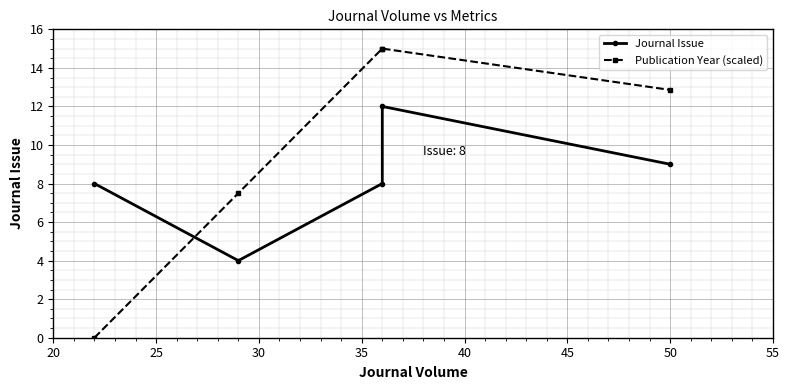

Which series ends up on top after the final intersection of Journal Issue and Publication Year (scaled)?

Publication Year (scaled)